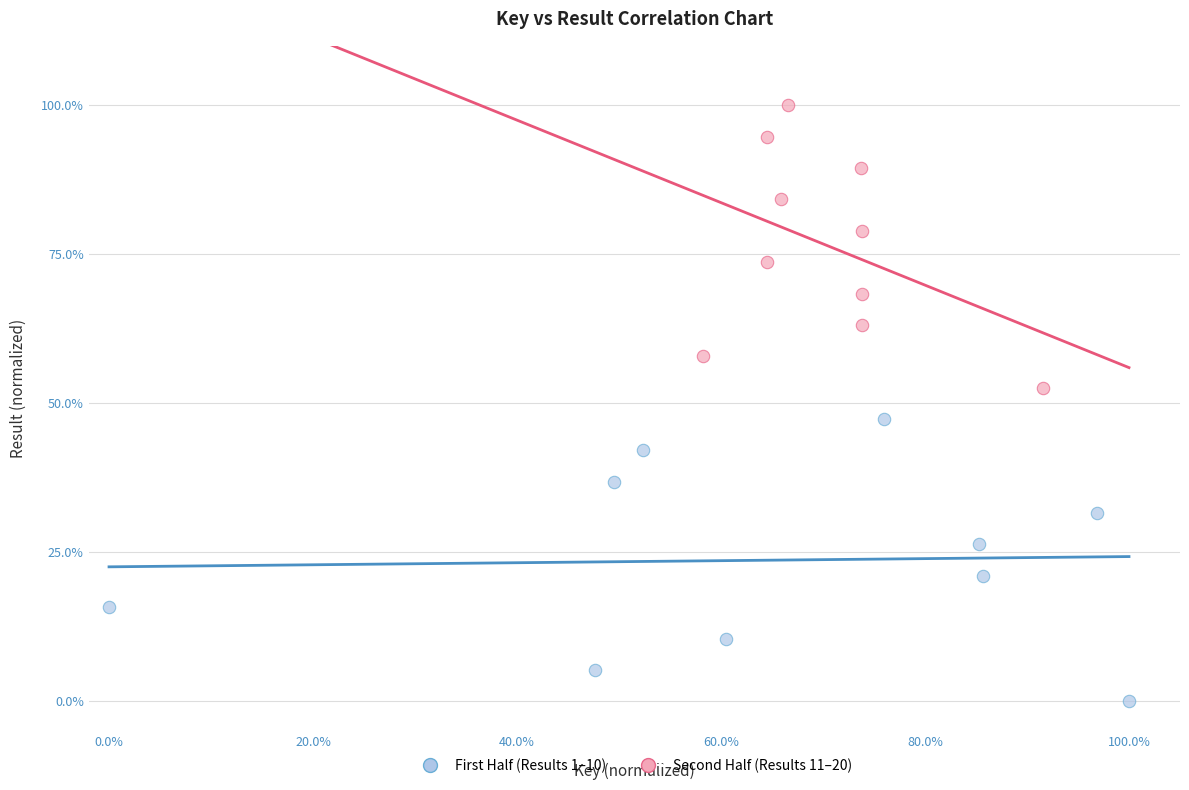

Which series contains the highest Y value?

Second Half (Results 11–20)